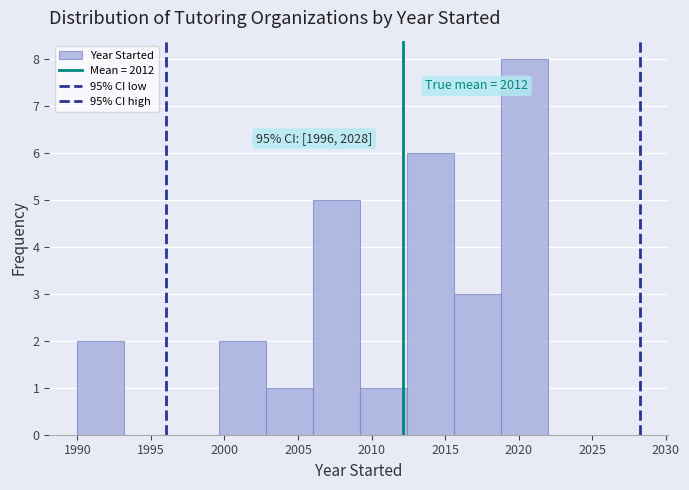

Which range on the x-axis has the tallest bar?

2018.8 to 2022.0